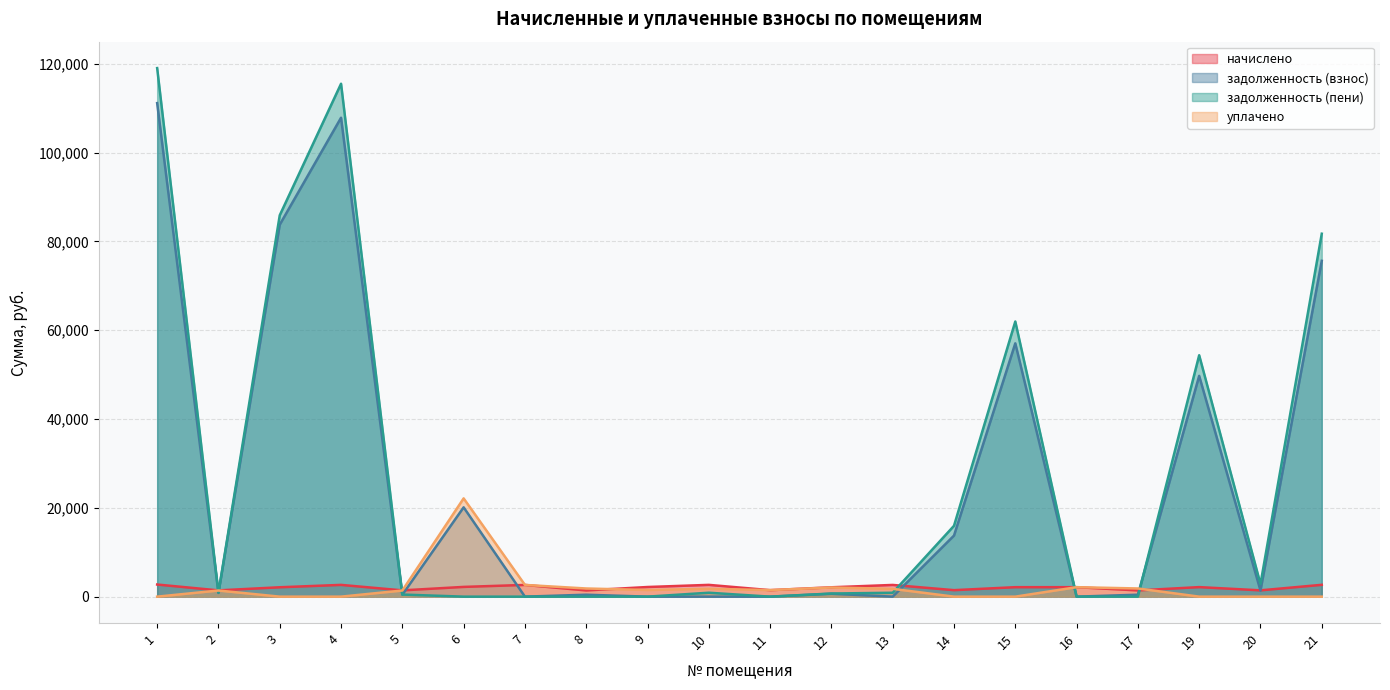

Is it true that уплачено equals 13799.5 at 6?

False